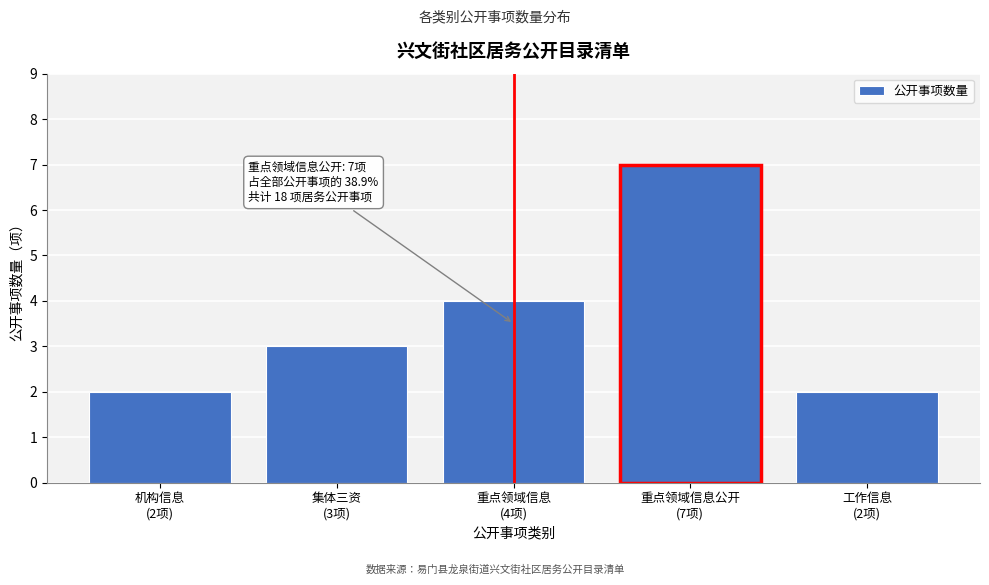

Reading left to right, transcribe all the data shown in this chart.

2	3	4	7	2